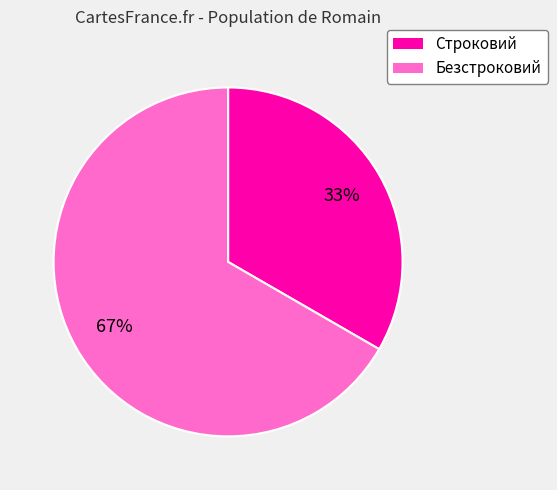

To the nearest percent, what is the average slice percentage?

50%